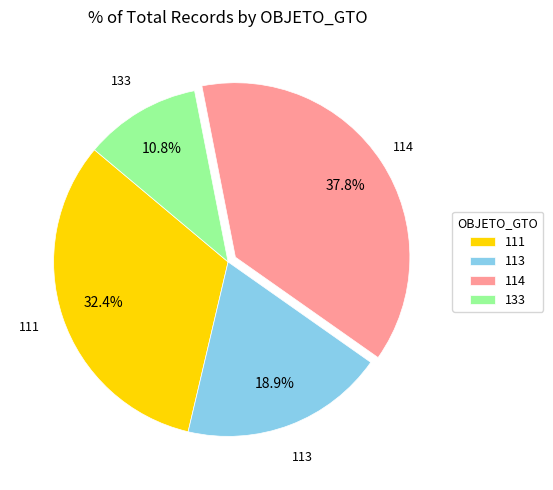

To the nearest percent, what percentage of the pie is 114?

38%